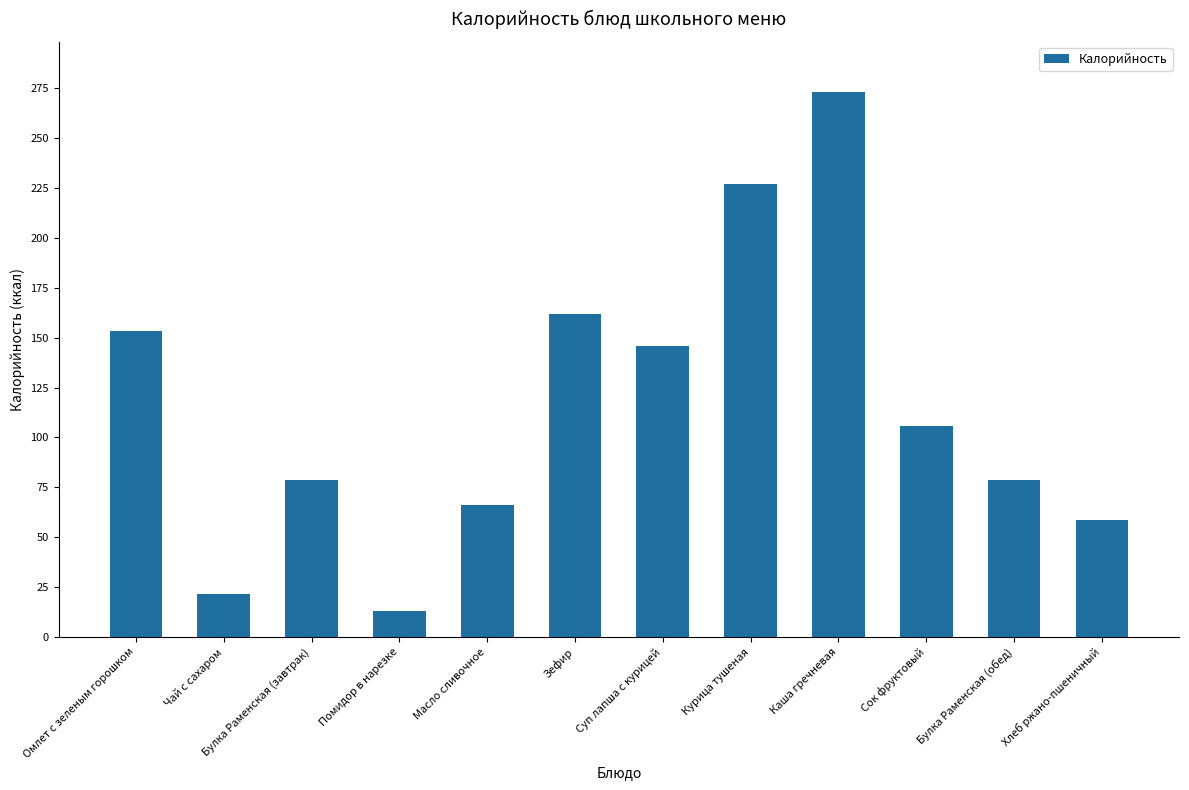

What is the label of the 8th bar from the right?

Масло сливочное